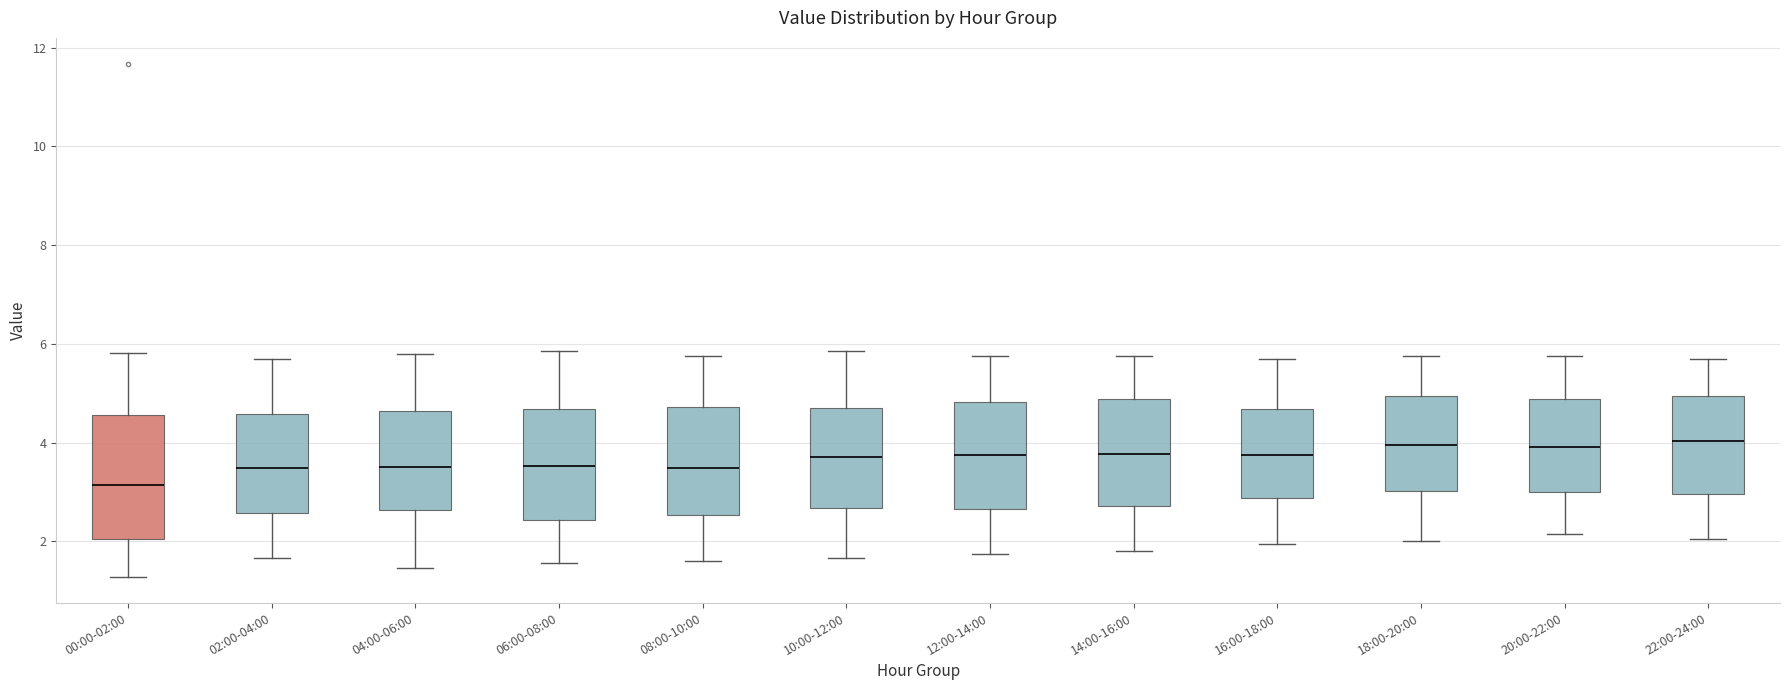

Which box is the tallest, from its lower edge to its upper edge?

00:00-02:00